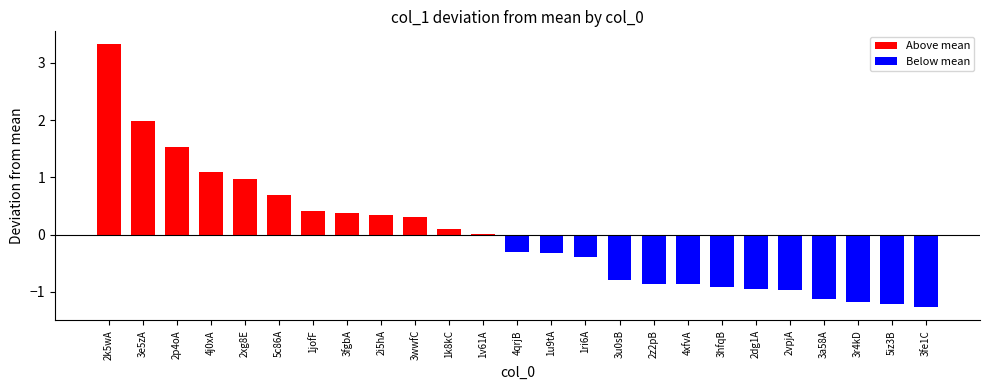

Are the bars grouped side by side (vs. stacked)?

No